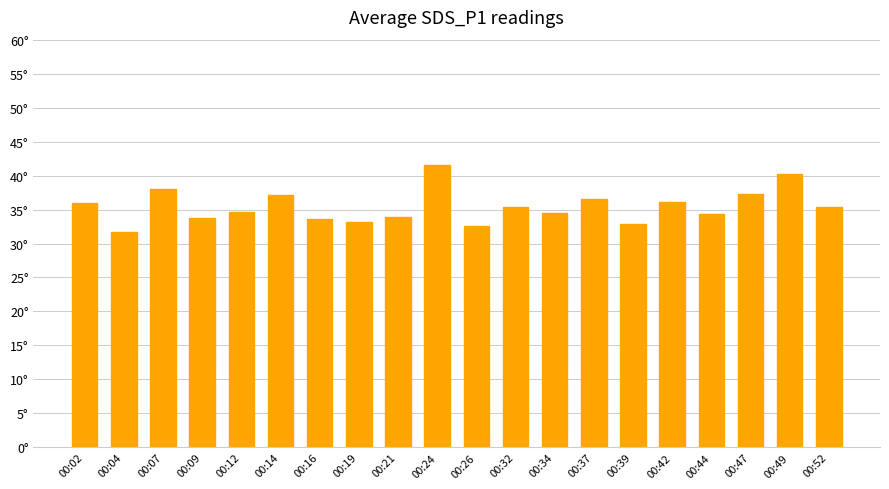

What is the change in value from 00:12 to 00:42?

+1.5